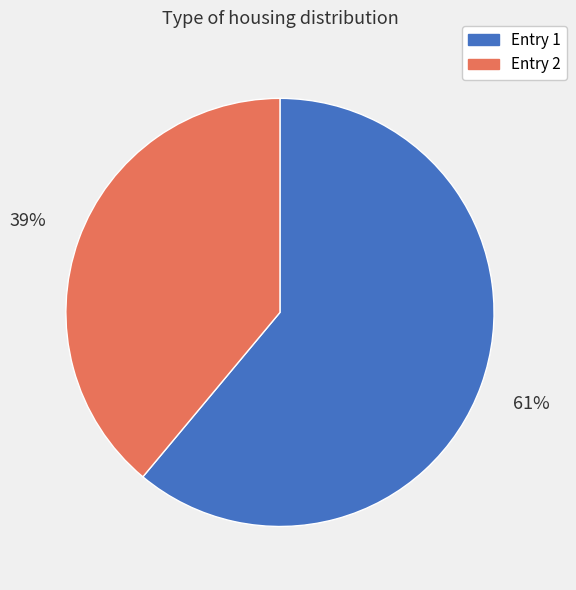

Count the number of slices in the pie.

2